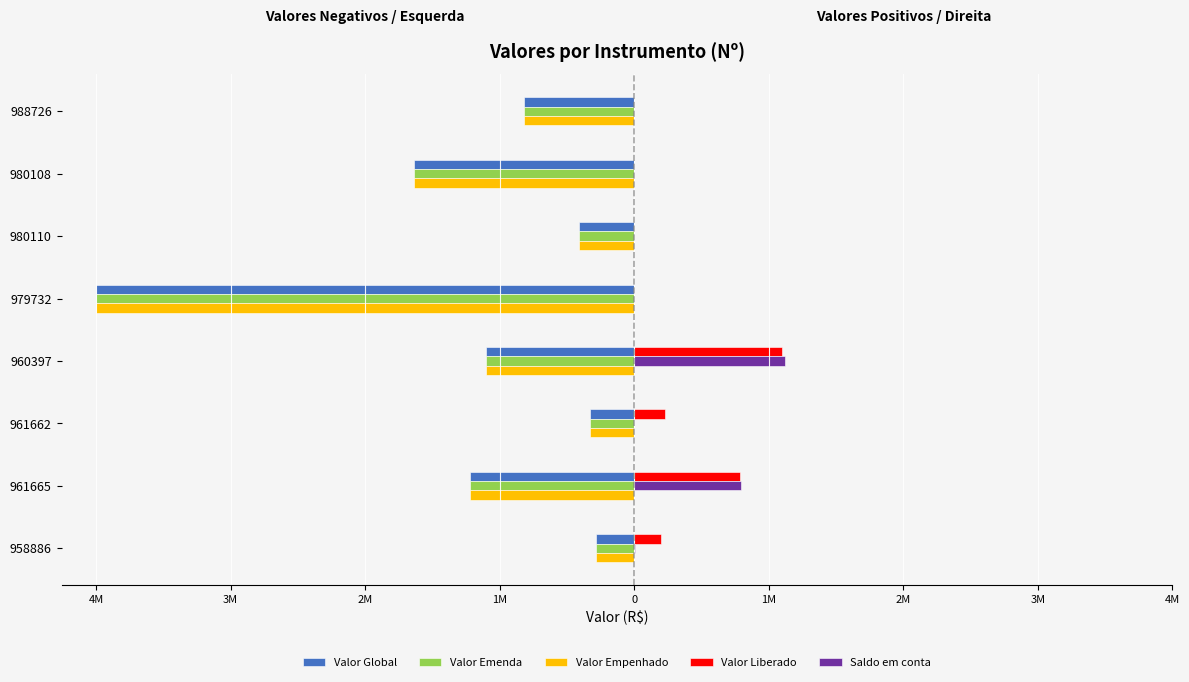

List the series in order of their peak value, lowest first.

Valor Global, Valor Emenda, Valor Empenhado, Valor Liberado, Saldo em conta